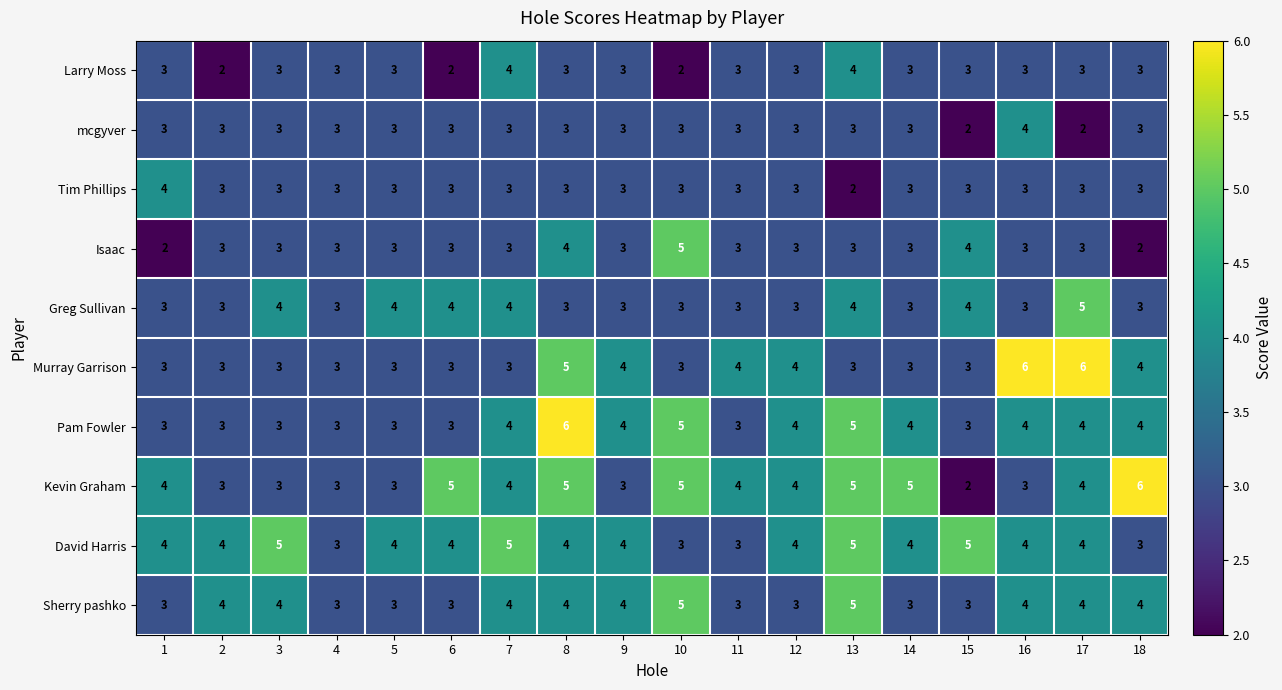

What is the average value of the Tim Phillips series?

3